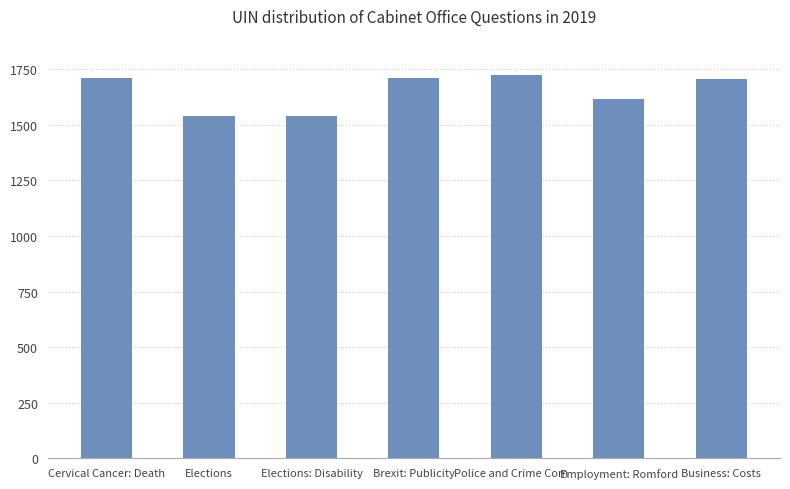

What is the minimum value shown in the chart?

1540